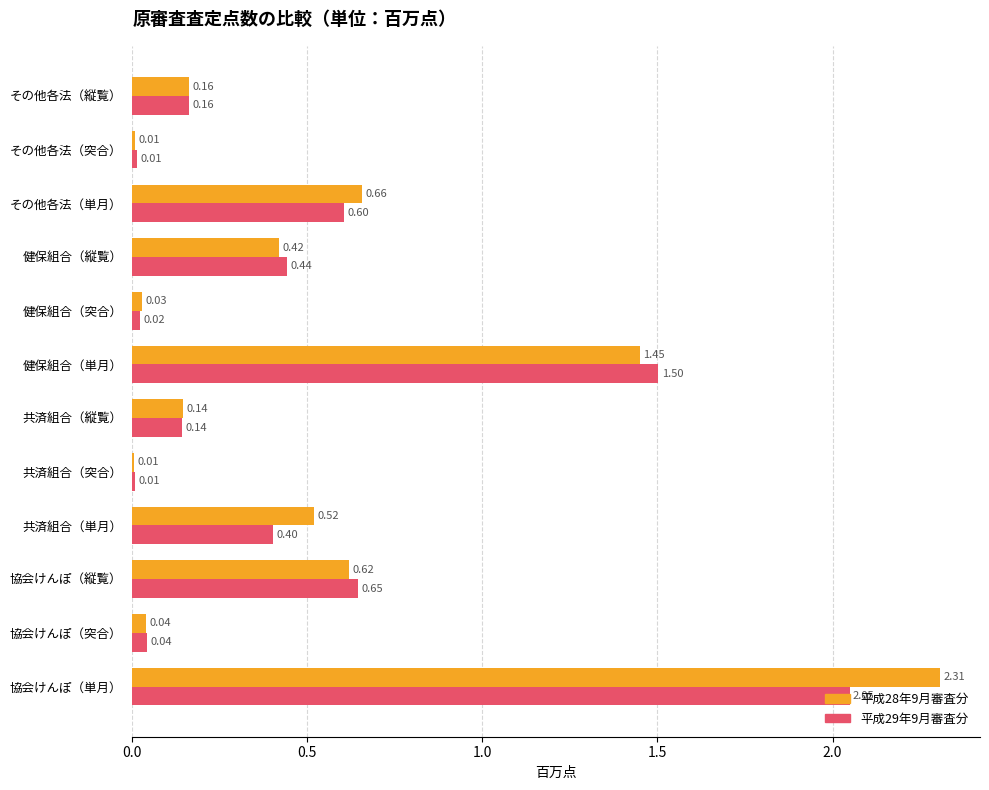

How many categories are shown in the chart?

12